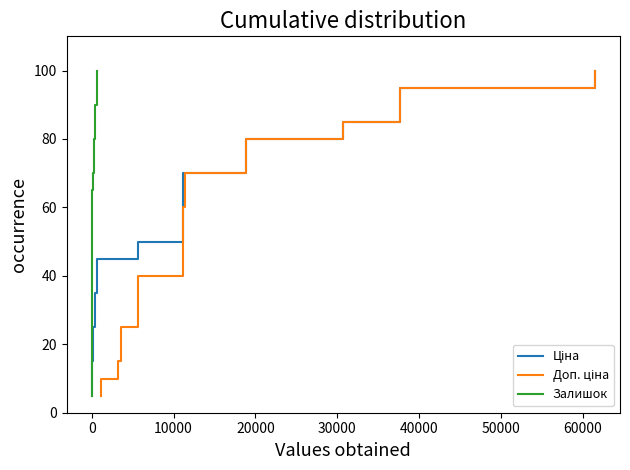

Reading left to right, transcribe all the data shown in this chart.

Ціна: 5.0	10.0	15.0	20.0	25.0	30.0	35.0	40.0	45.0	50.0	55.0	60.0	65.0	70.0	75.0	80.0	85.0	90.0	95.0	100.0
Доп. ціна: 5.0	10.0	15.0	20.0	25.0	30.0	35.0	40.0	45.0	50.0	55.0	60.0	65.0	70.0	75.0	80.0	85.0	90.0	95.0	100.0
Залишок: 5.0	10.0	15.0	20.0	25.0	30.0	35.0	40.0	45.0	50.0	55.0	60.0	65.0	70.0	75.0	80.0	85.0	90.0	95.0	100.0